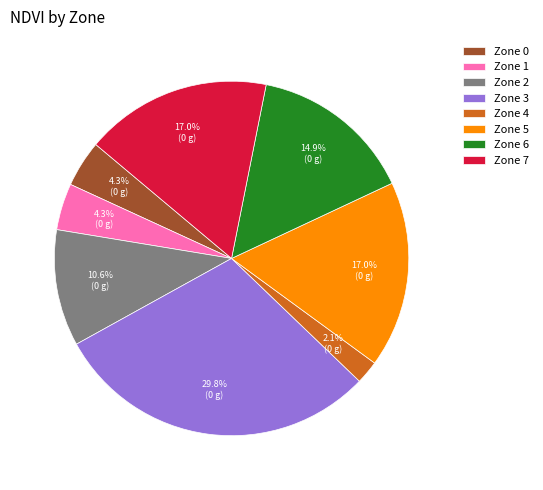

Combined, do Zone 0 and Zone 2 account for over 50%?

No